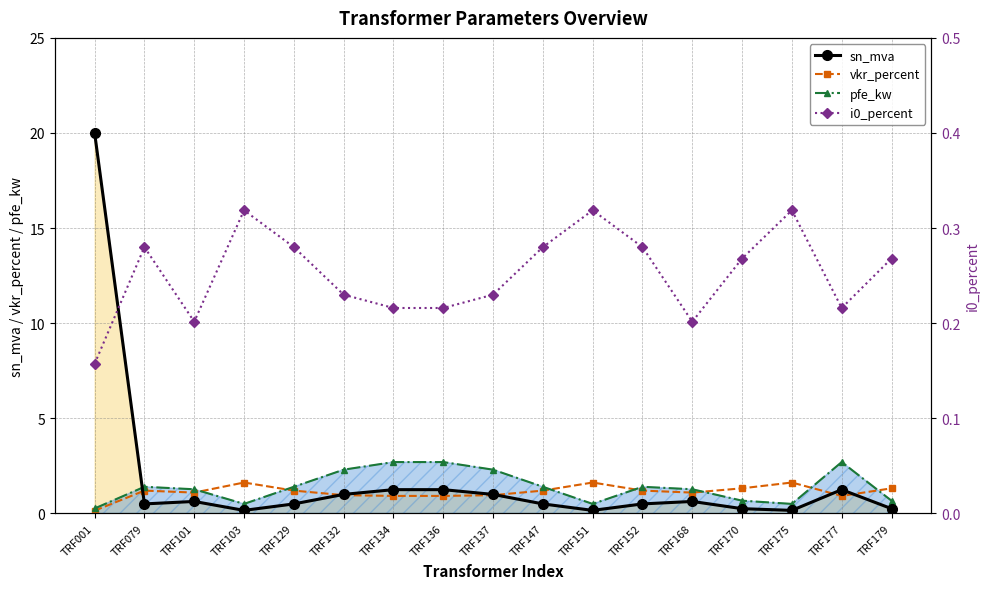

At which category does sn_mva reach its first local peak?

TRF101